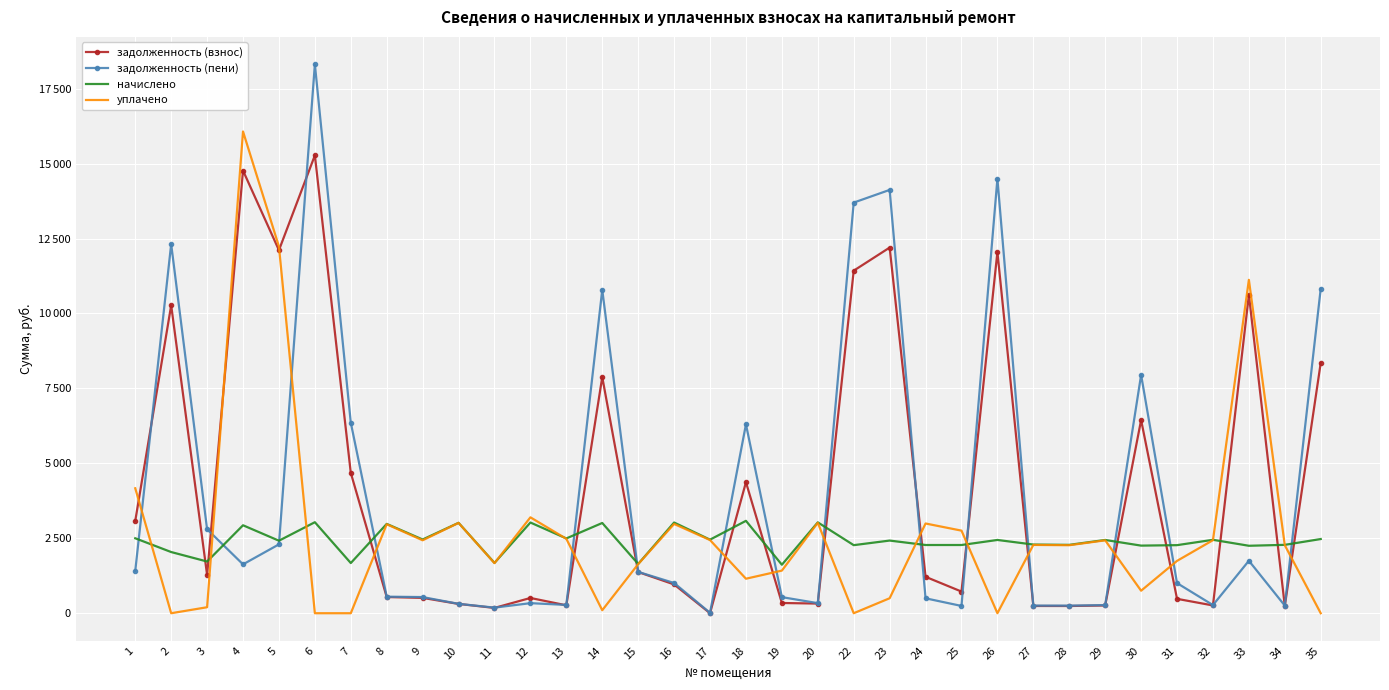

Which series changed the most between 11 and 13?

начислено